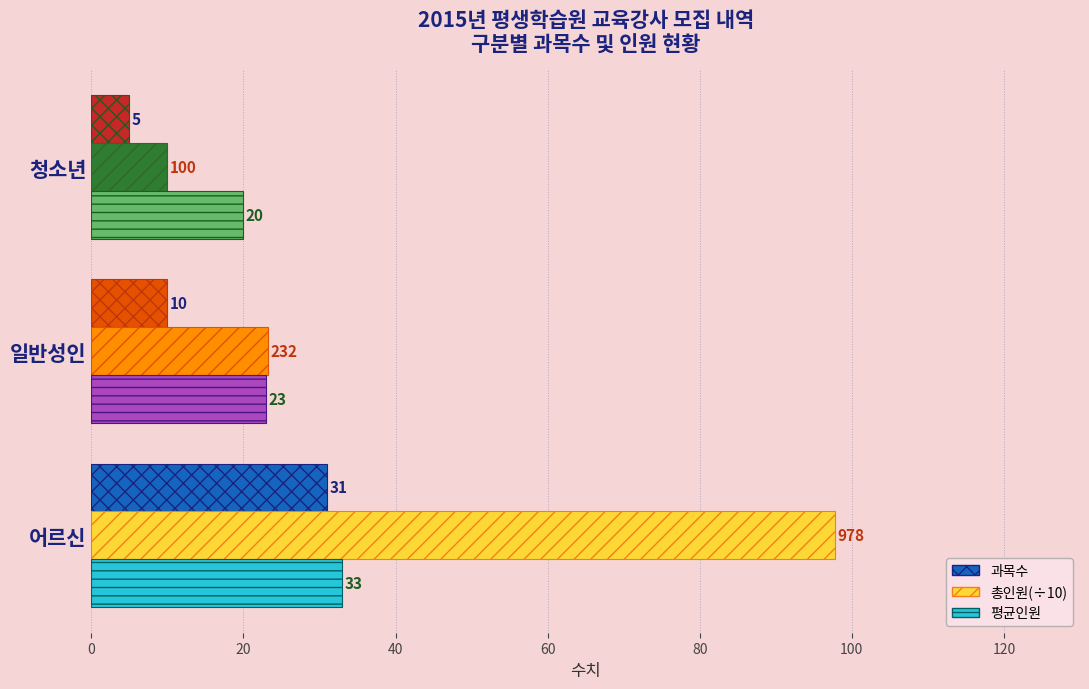

What is the maximum value for 과목수?

31.0